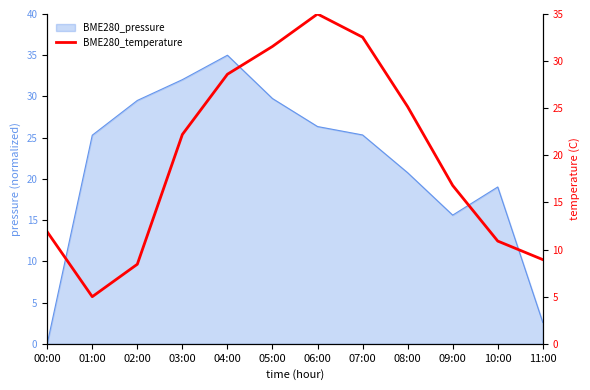

How many points are lower than both their immediate neighbors (excluding endpoints)?

1